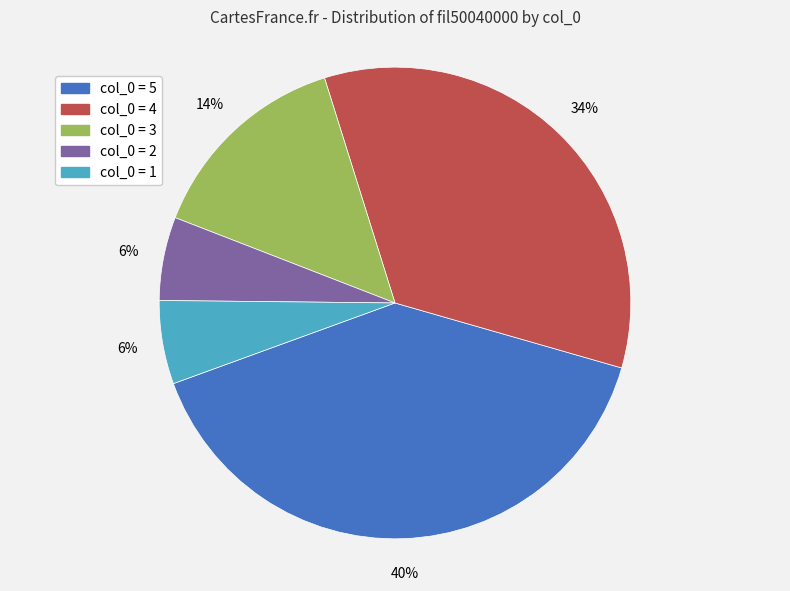

Is there a majority slice in this chart?

No